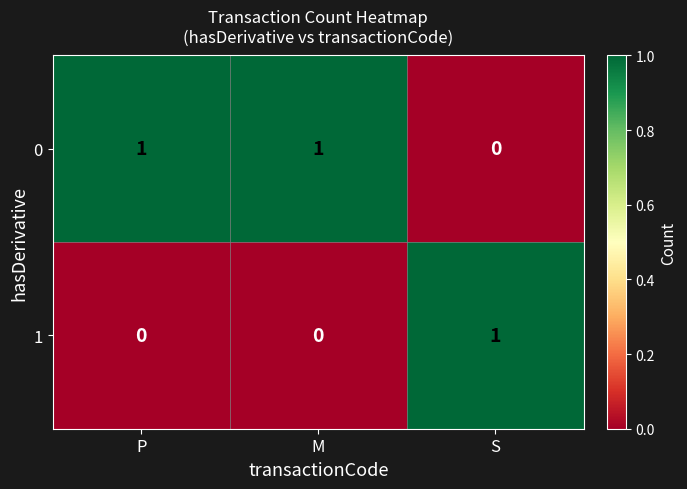

Where is 0 nearest to the value 0?

S